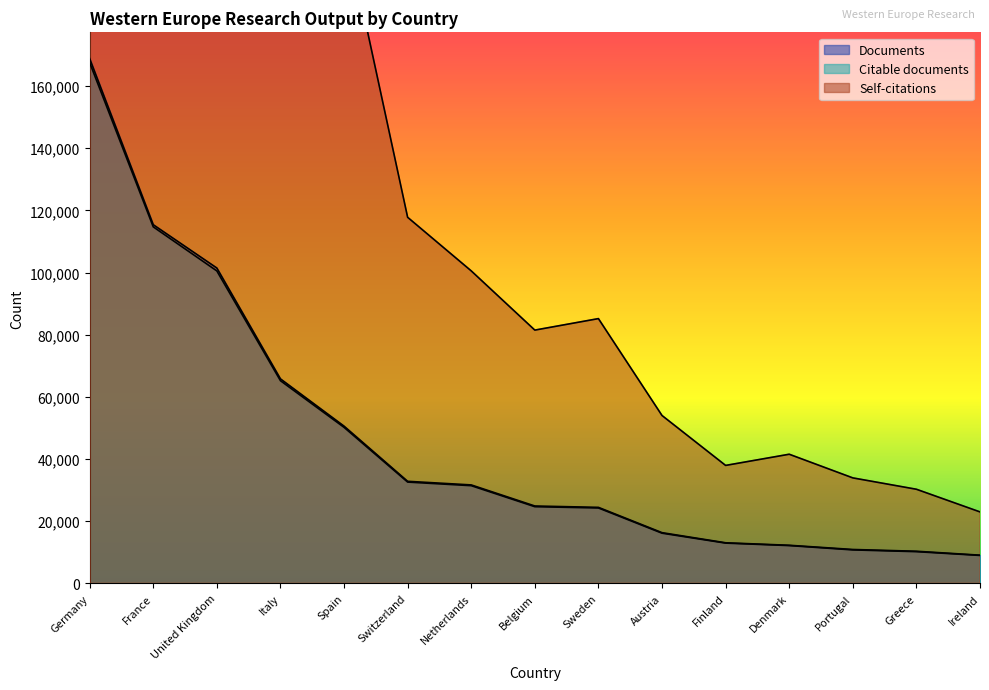

At which category is the sum across all series the highest?

Germany